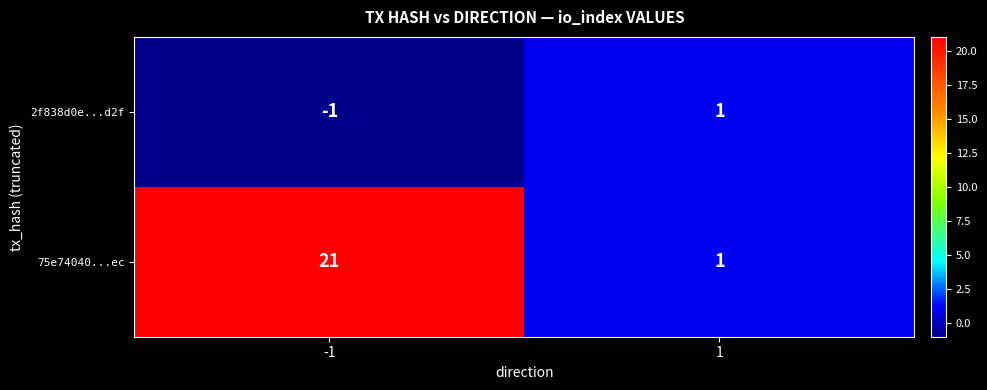

What is the greatest value displayed?

21